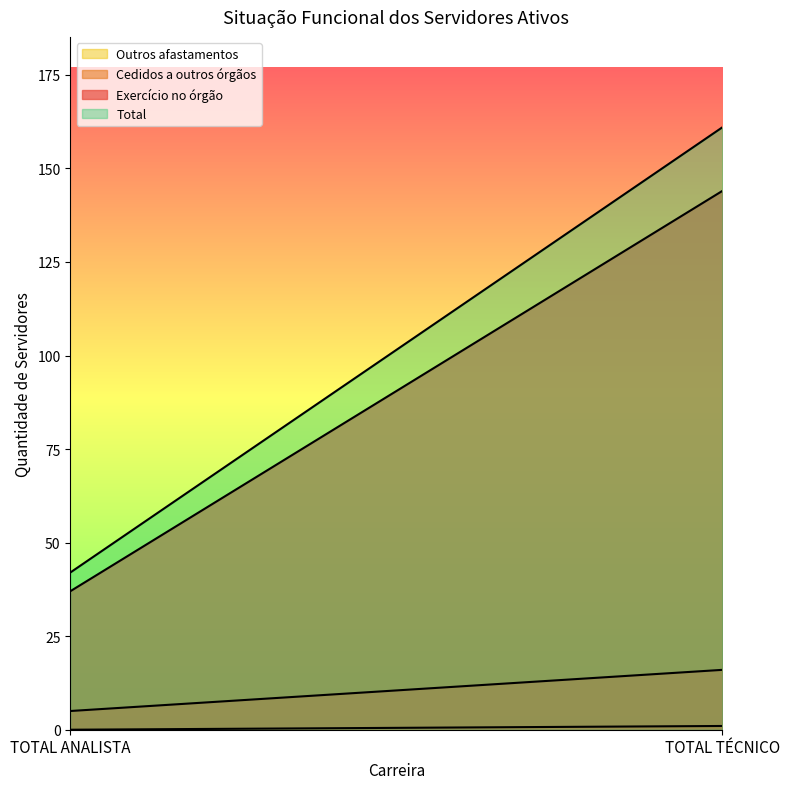

The Outros afastamentos series shows 0 at TOTAL ANALISTA. True or false?

True